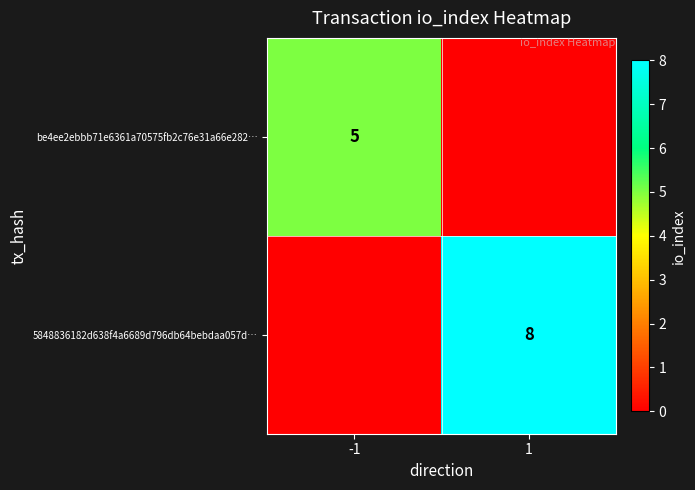

Is it true that 5848836182d638f4a6689d796db64bebdaa057d… equals 14 at 1?

False